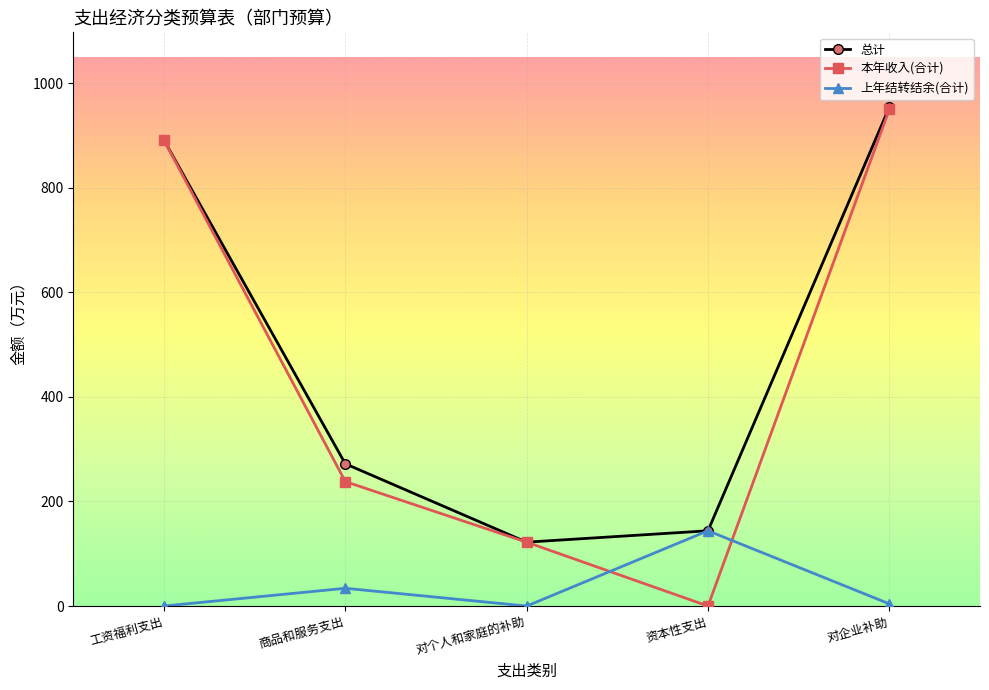

At which category does 总计 reach its first local valley?

对个人和家庭的补助